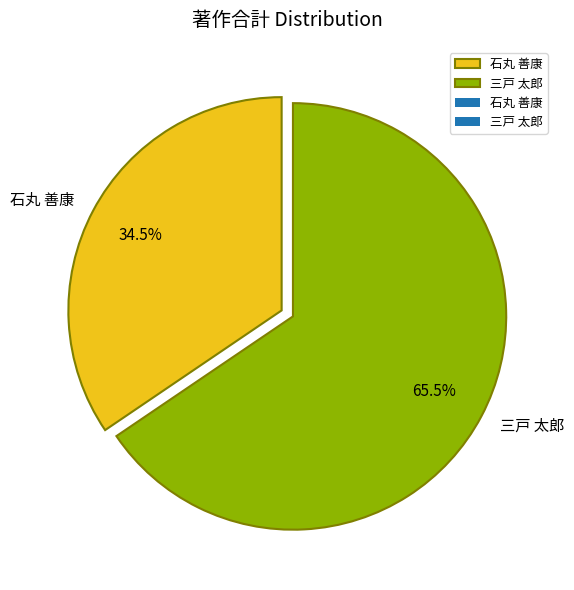

Which slice represents more than half of the pie?

三戸 太郎